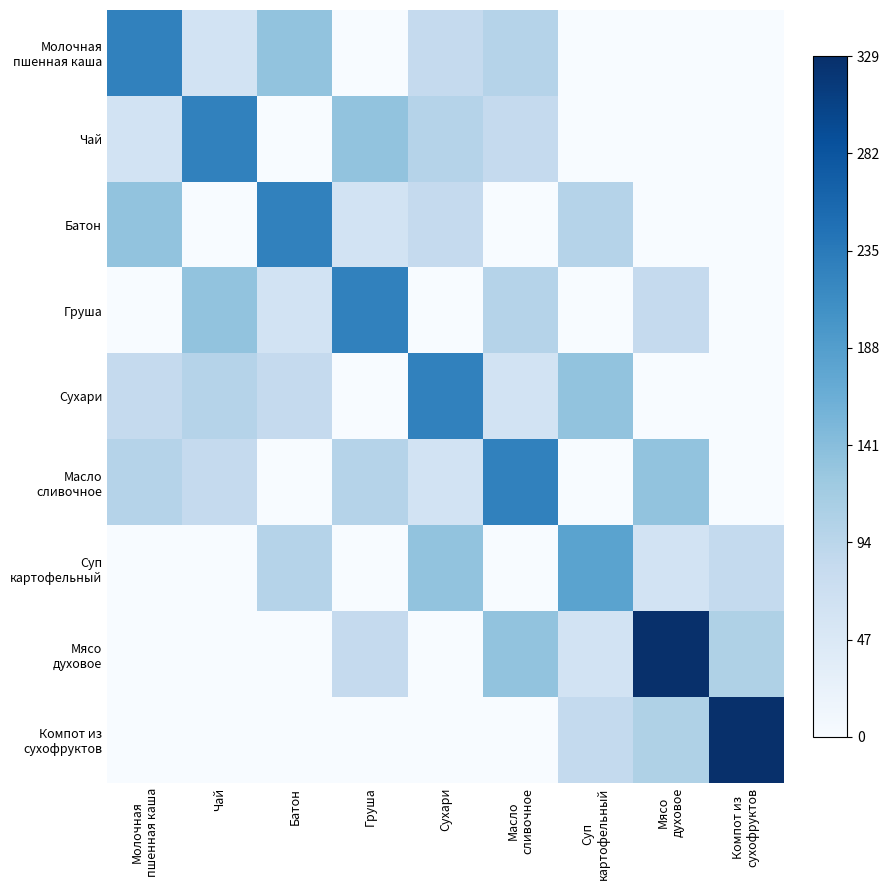

Between Молочная пшенная каша and Мясо духовое, which series saw the biggest shift?

Мясо духовое